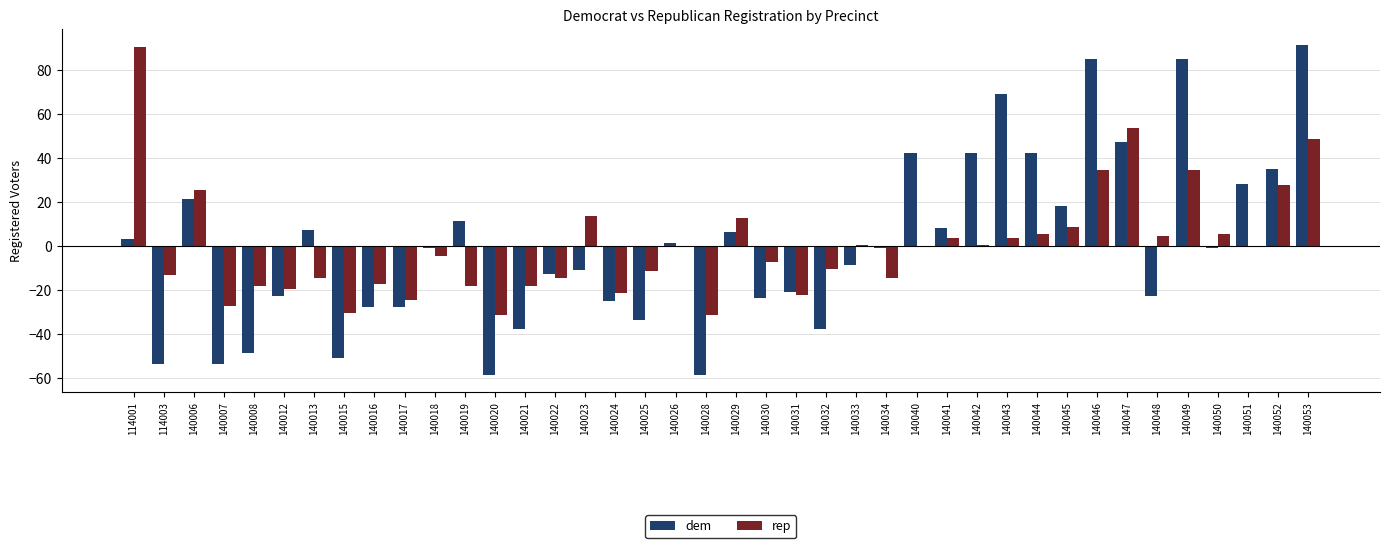

Is the value of dem at 140032 greater than the value of rep at 140047?

No